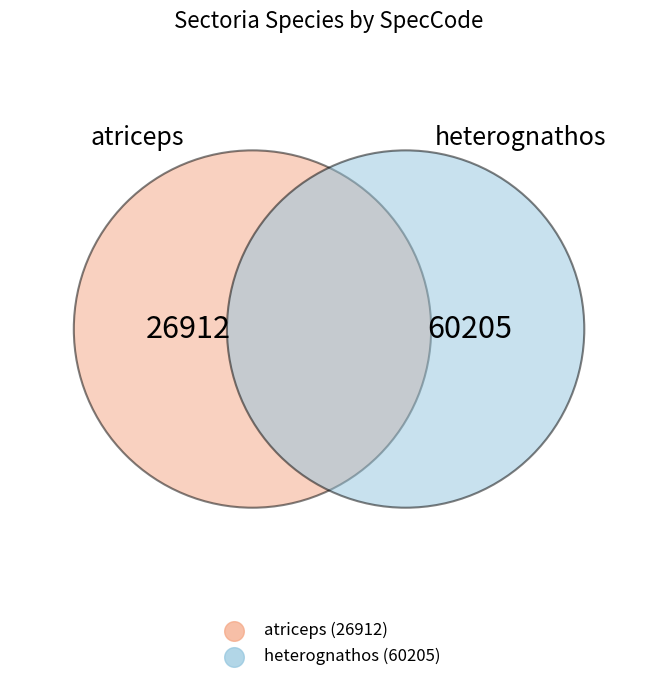

Which has a higher value, atriceps or heterognathos?

heterognathos